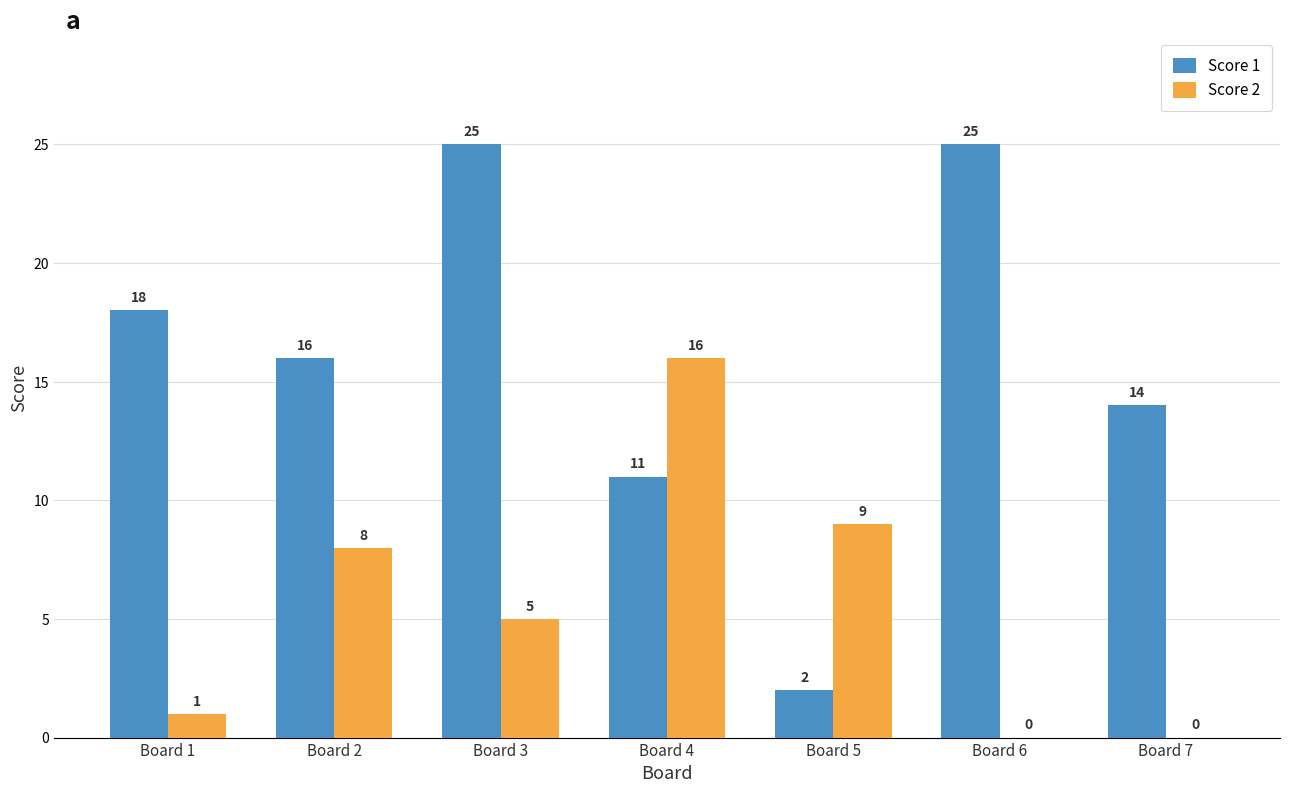

Which category has the highest value in the Score 2 series?

Board 4